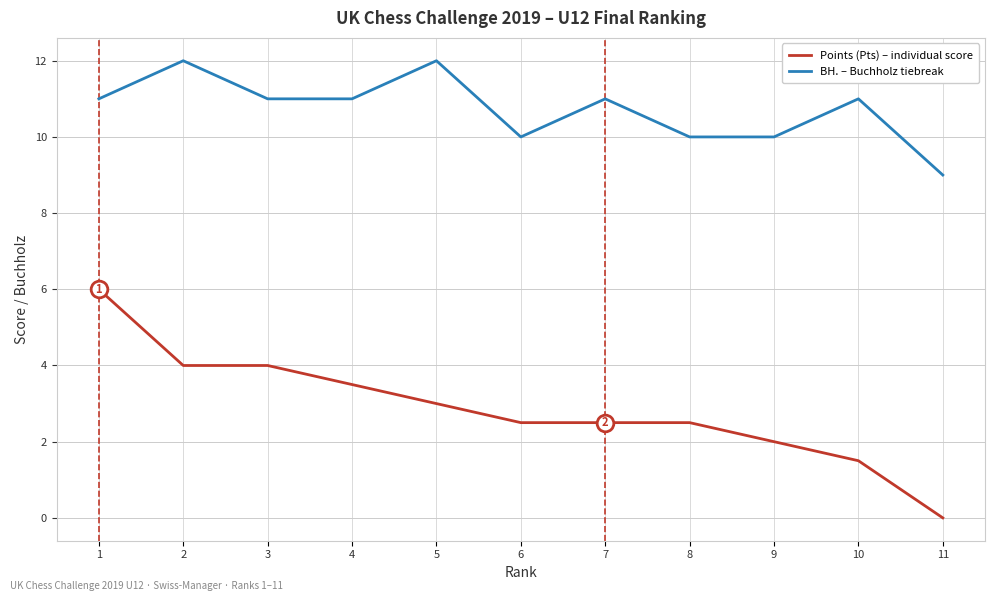

At which category is the sum across all series the highest?

1